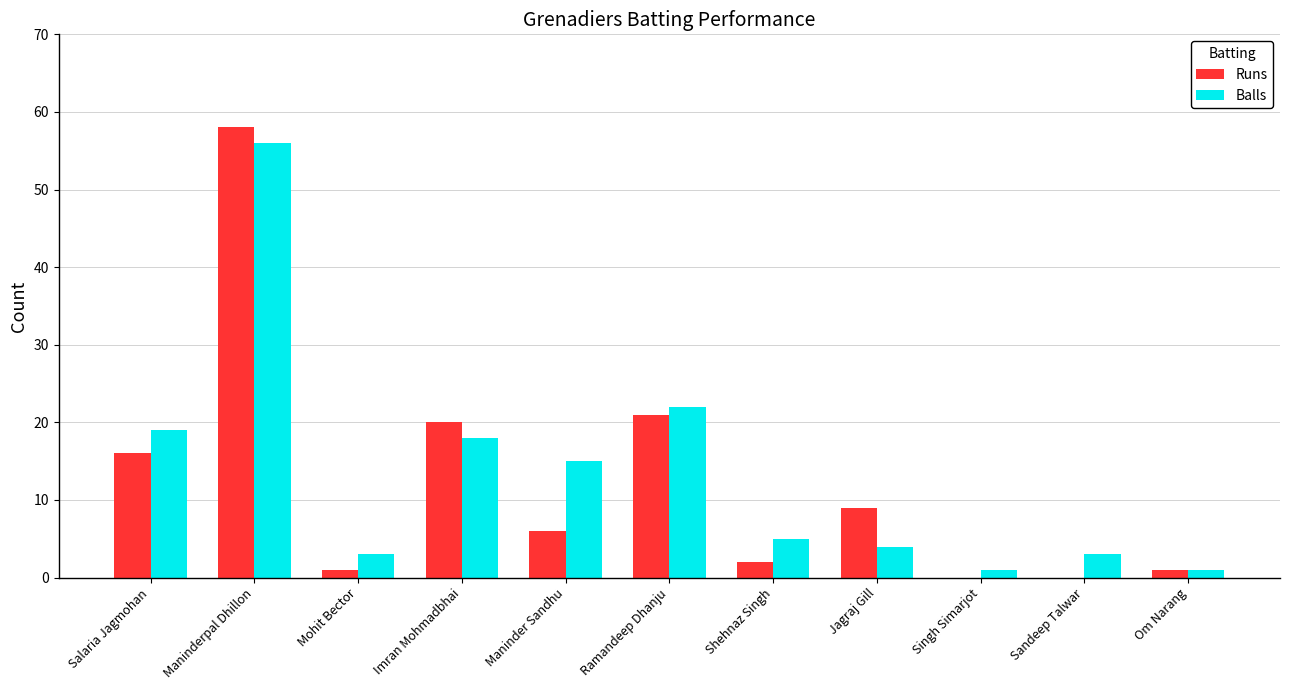

Read the Balls value at Jagraj Gill.

4